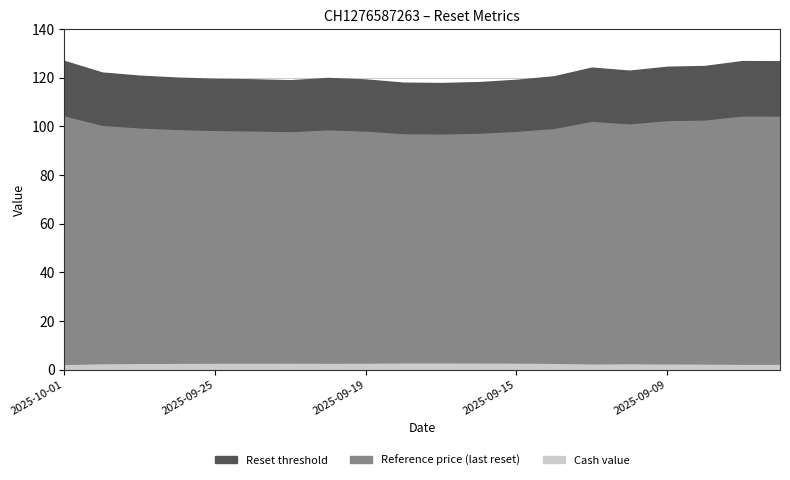

What are all the series names shown in the legend?

Reset threshold, Reference price (last reset), Cash value